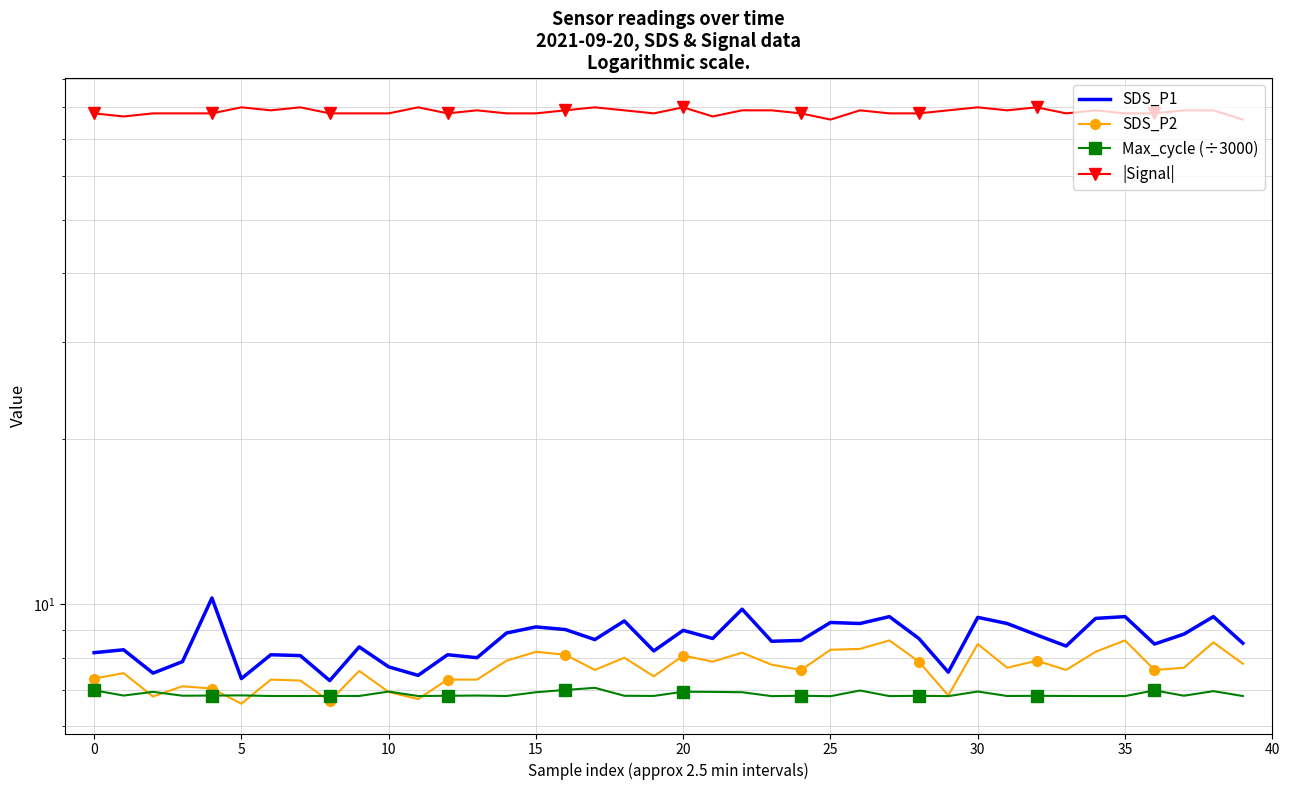

True or false: SDS_P2 and SDS_P1 cross at least once.

False